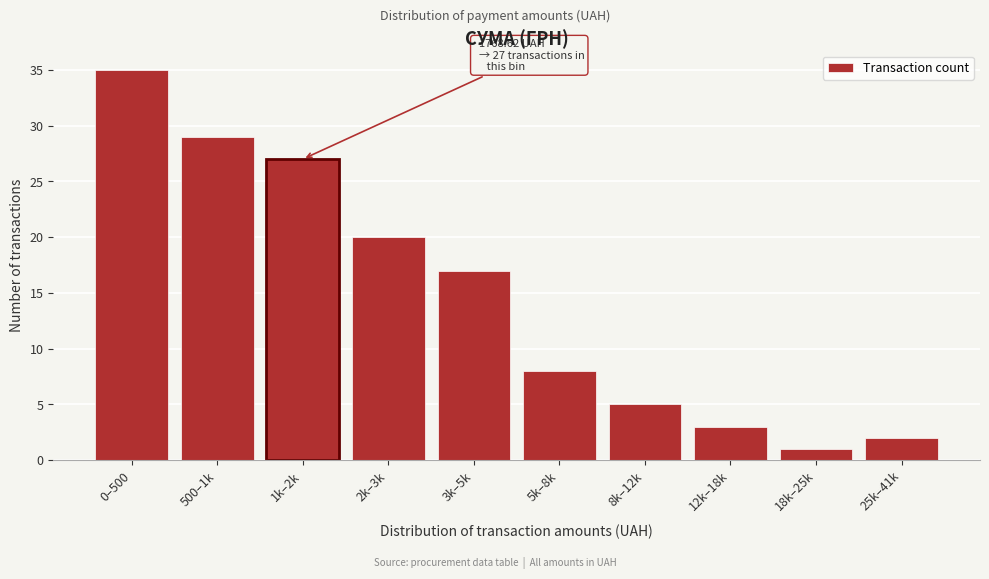

Reading right to left, what are all the values shown in this chart?

25k–41k=2	18k–25k=1	12k–18k=3	8k–12k=5	5k–8k=8	3k–5k=17	2k–3k=20	1k–2k=27	500–1k=29	0–500=35